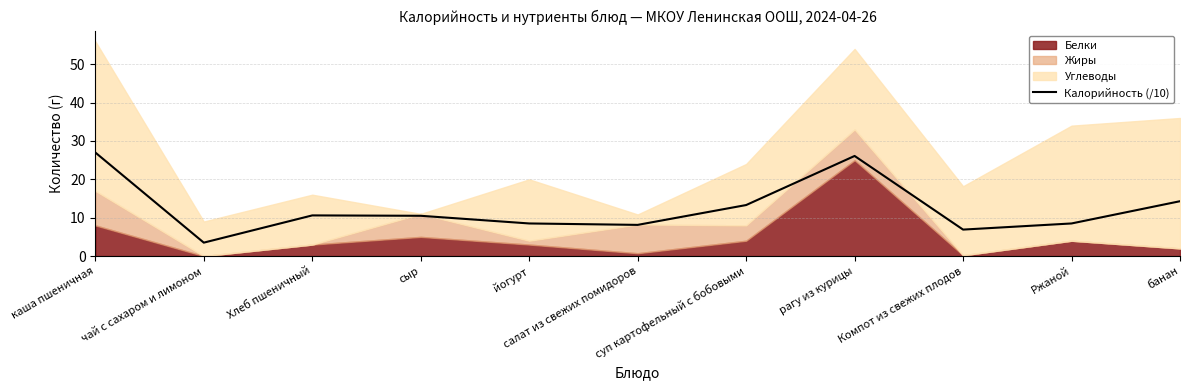

What is the minimum value for Калорийность (/10)?

3.5